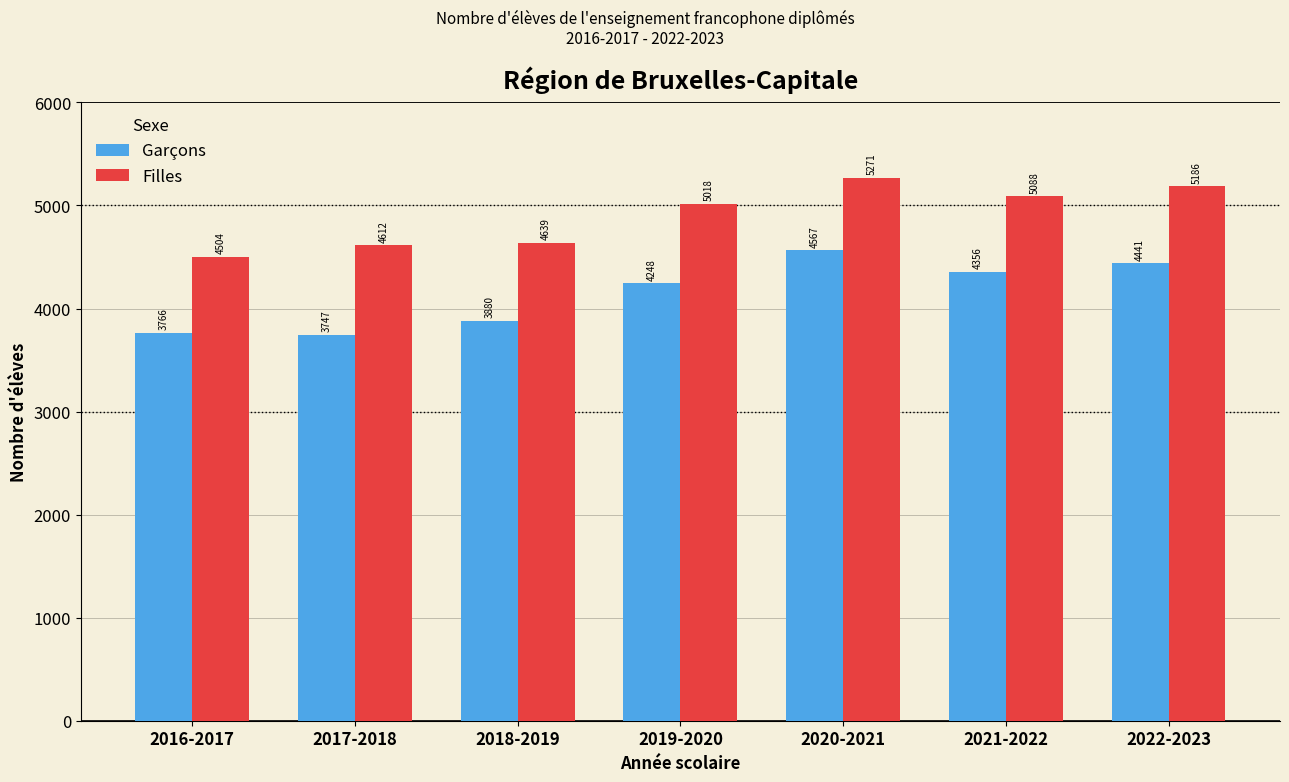

What is the spread (max minus min) of values at 2017-2018?

865